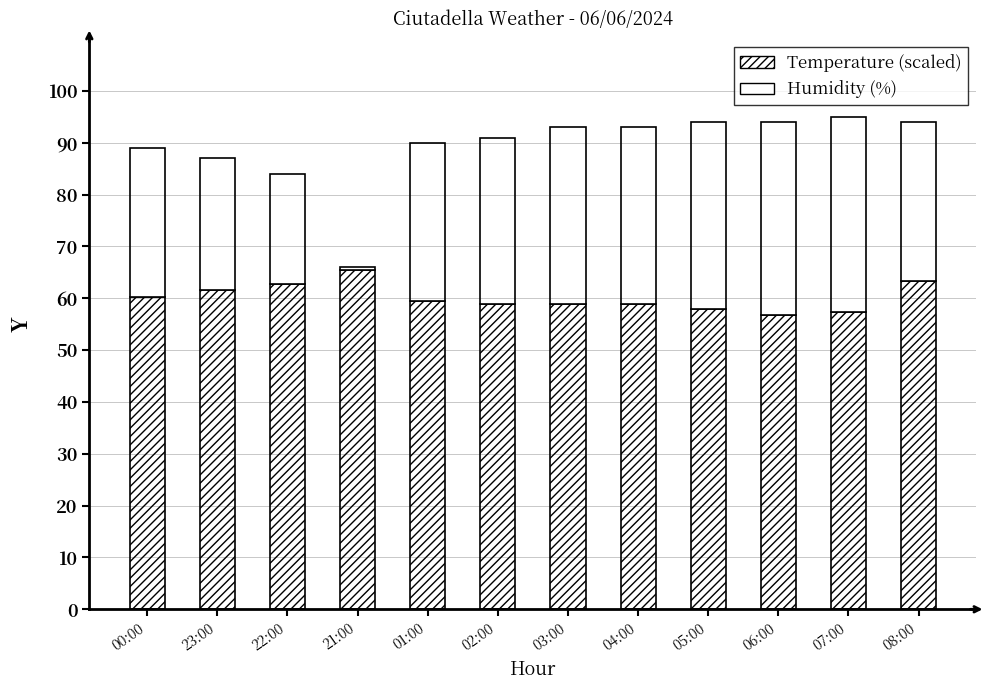

Does the chart contain any negative values?

No